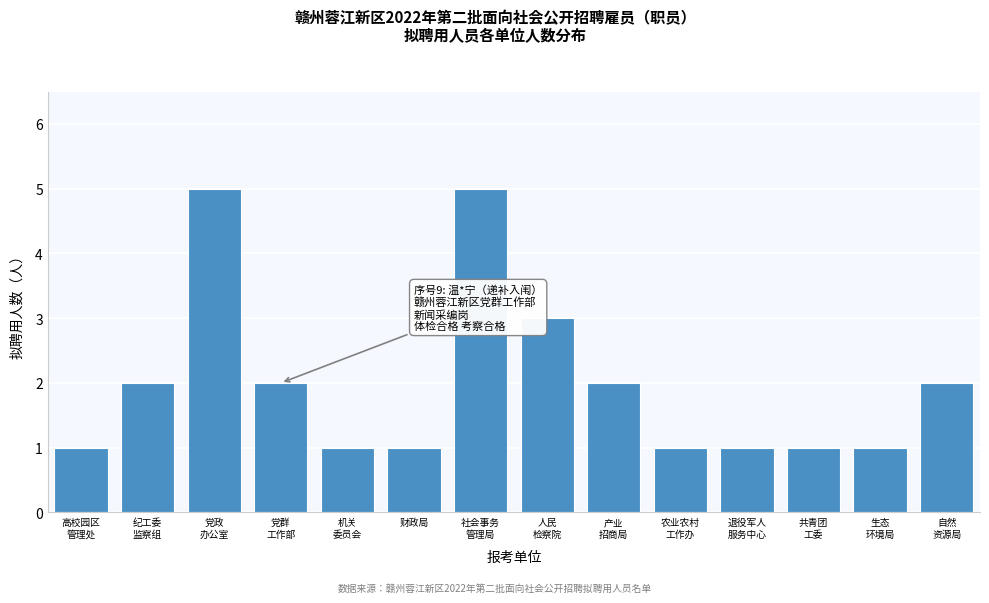

Reading left to right, transcribe all the data shown in this chart.

1	2	5	2	1	1	5	3	2	1	1	1	1	2